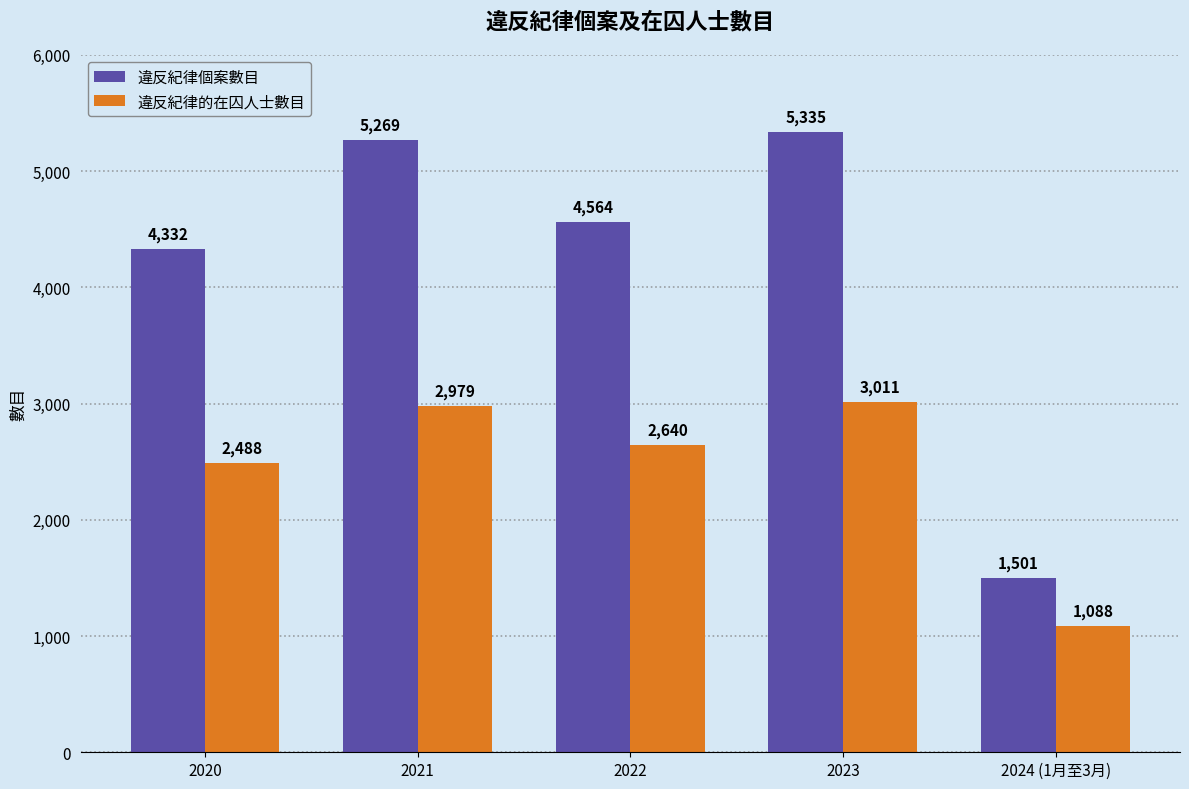

Are the bars grouped side by side (vs. stacked)?

Yes